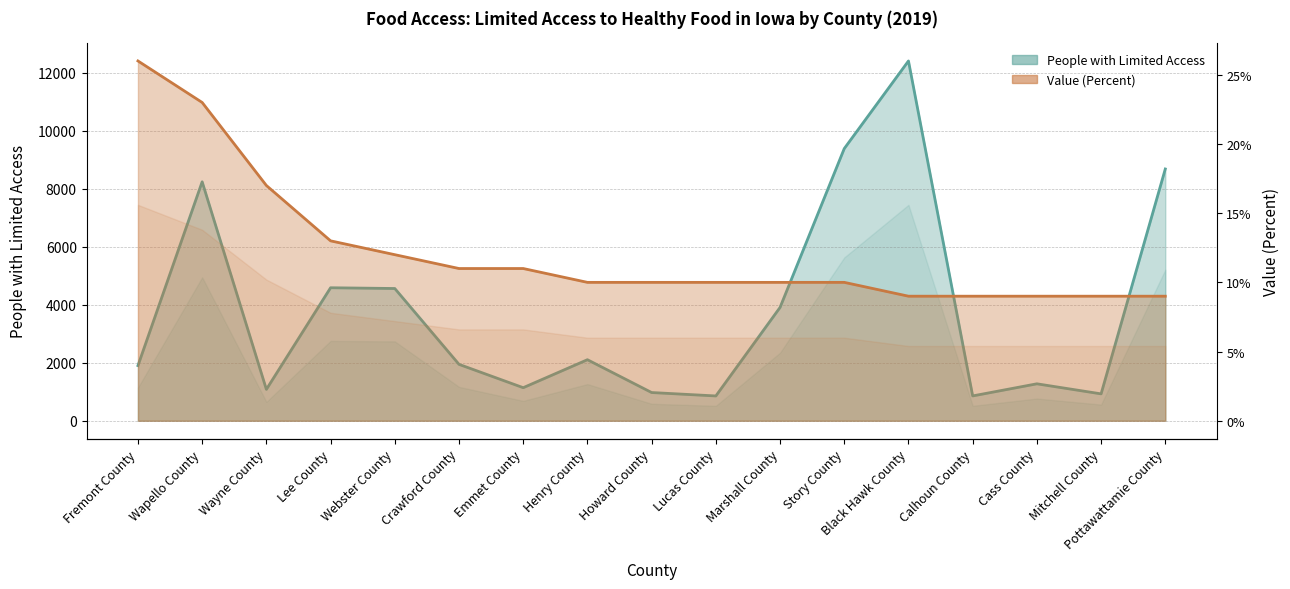

Where is the first local minimum for People with Limited Access?

Wayne County